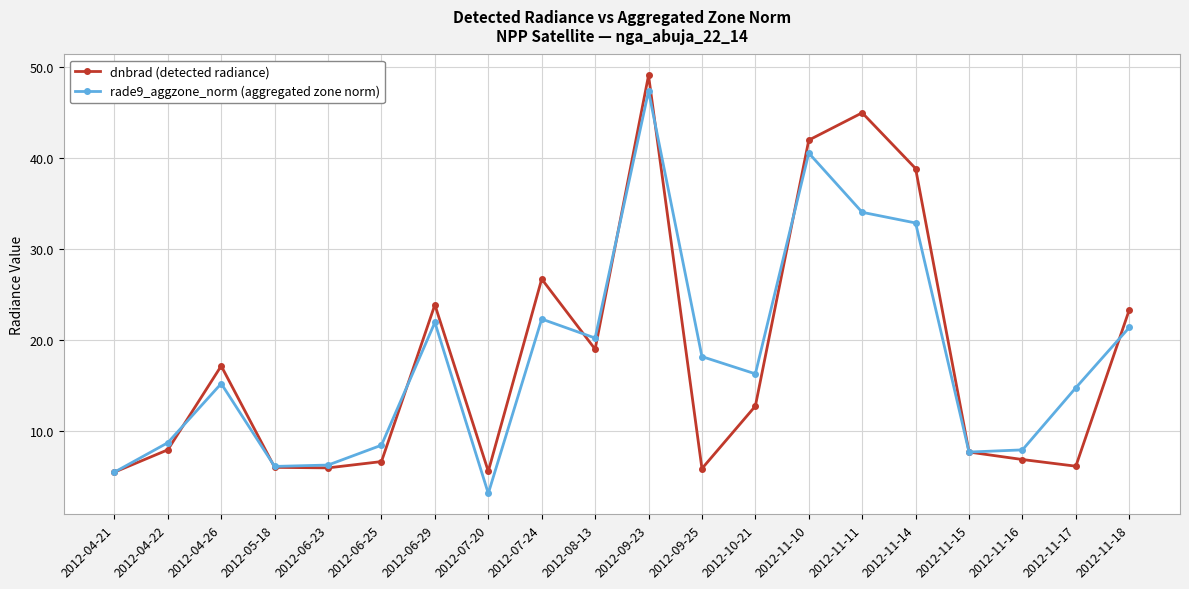

Which category has the highest value across all series?

2012-09-23